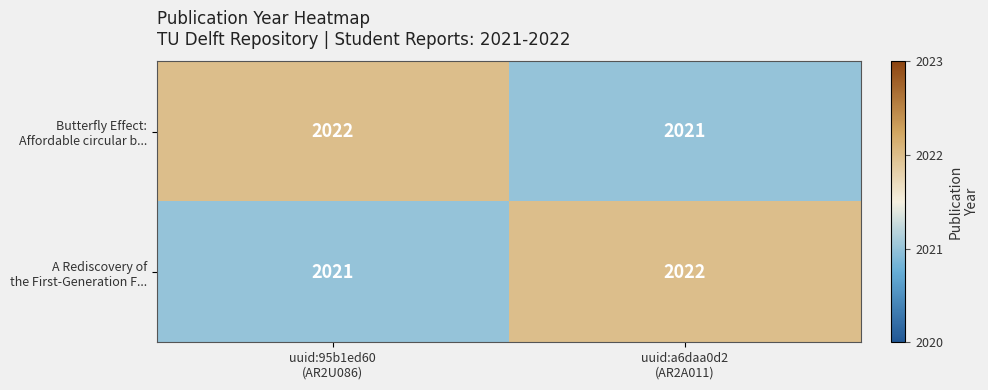

What is the minimum value shown in the chart?

2021